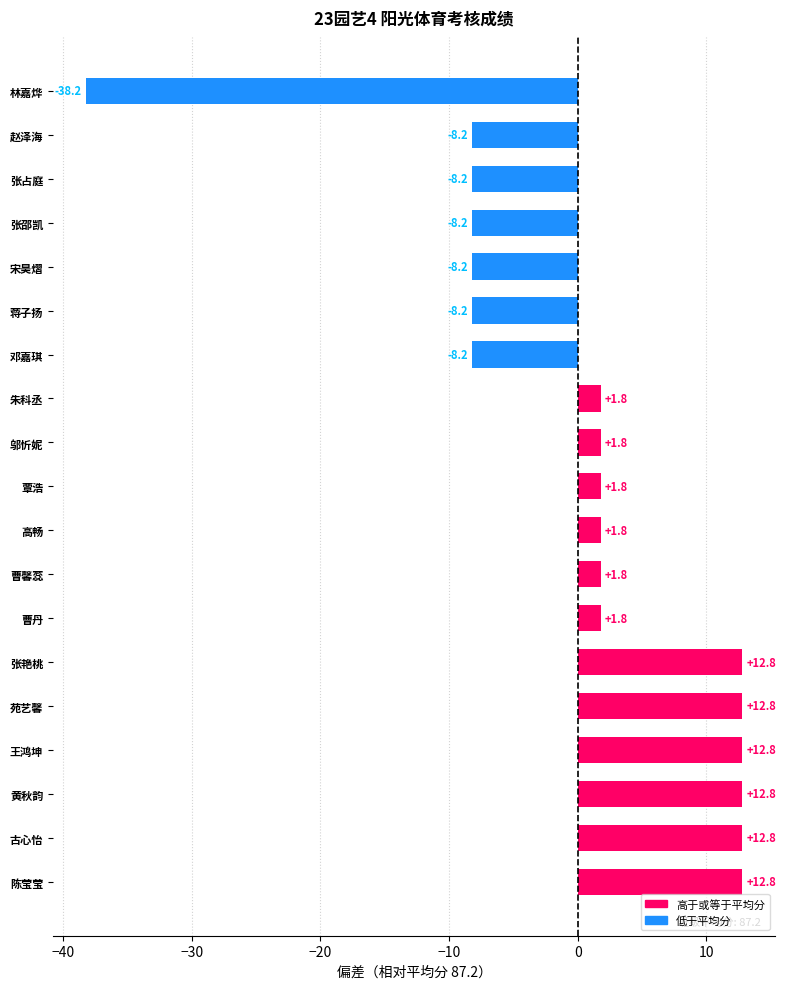

What is the minimum value shown in the chart?

-38.2